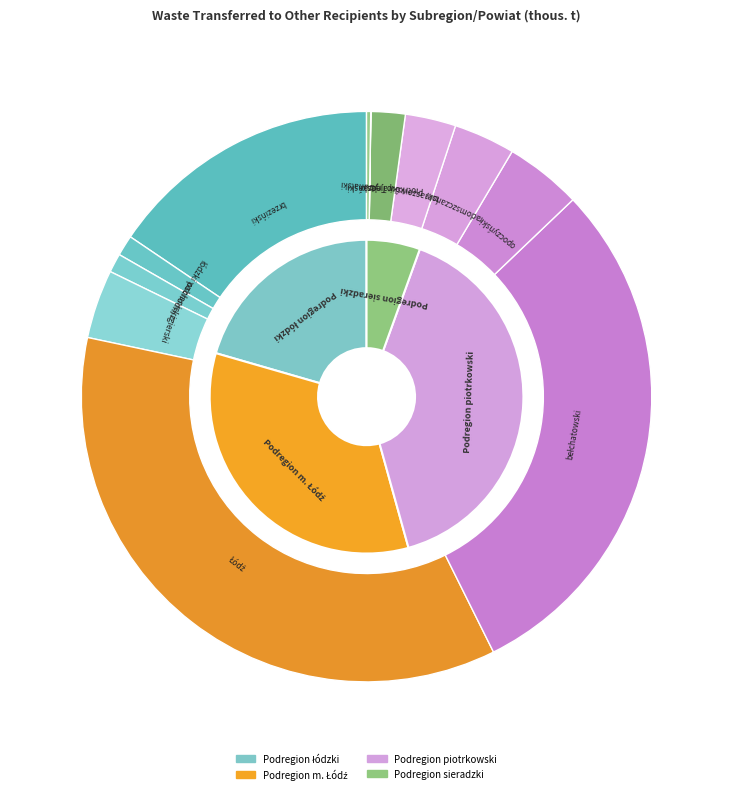

Is there any slice that represents more than half of the pie?

No